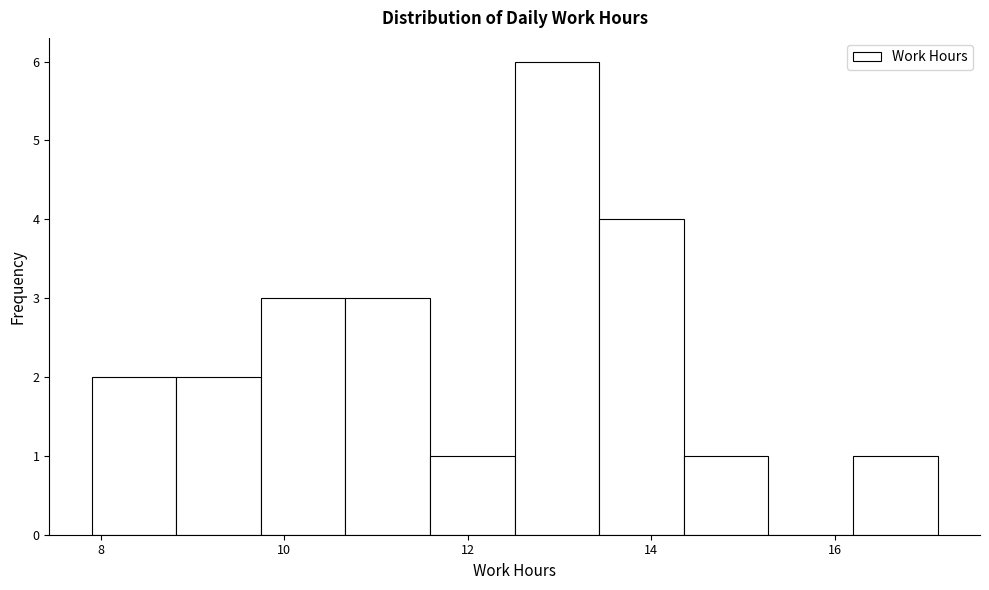

Reading left to right, transcribe this chart: for each bar, give the range it covers on the x-axis and its height. Neither the bar edges nor the heights are printed on the chart, so give them approximately, as read against the axes.

8.0 to 8.8: 2
8.8 to 9.8: 2
9.8 to 10.6: 3
10.6 to 11.6: 3
11.6 to 12.6: 1
12.6 to 13.4: 6
13.4 to 14.4: 4
14.4 to 15.2: 1
15.2 to 16.2: 0
16.2 to 17.2: 1